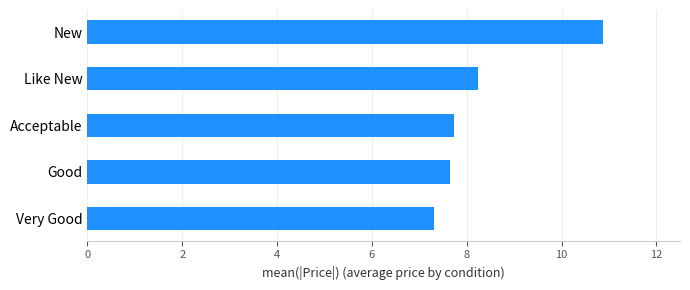

What is the smallest value displayed?

7.3